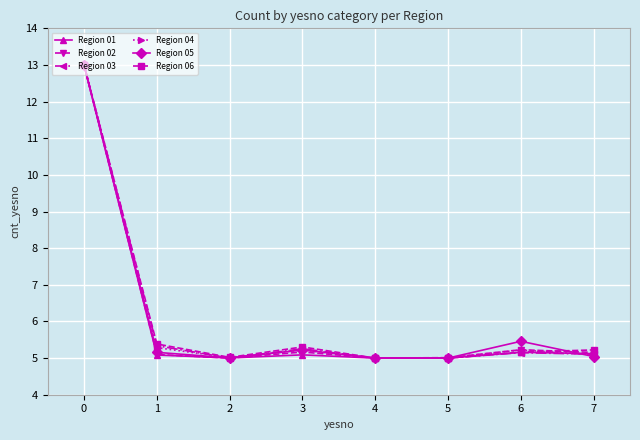

At which category does Region 03 reach its first local valley?

2